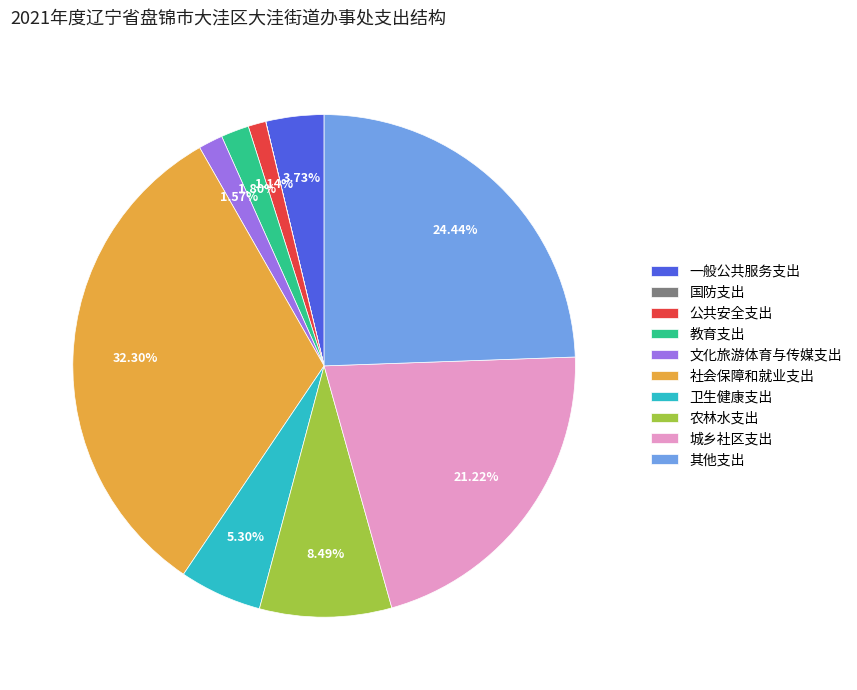

Is there a majority slice in this chart?

No